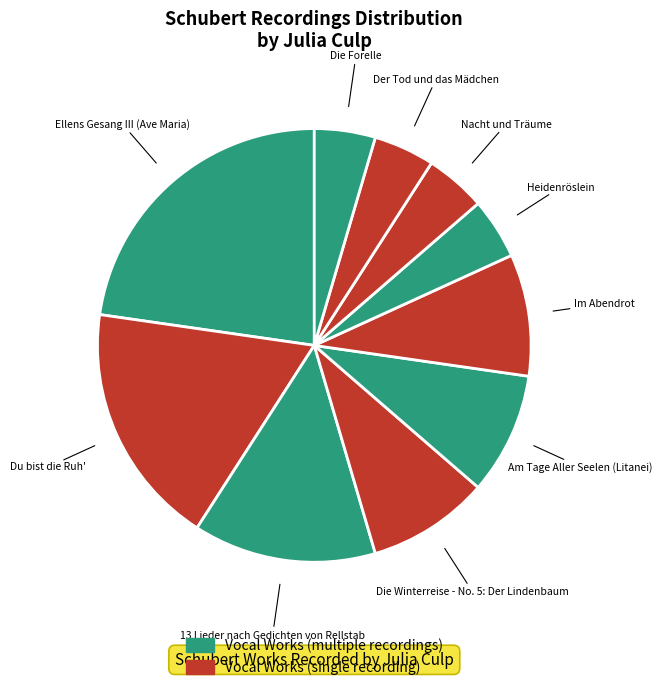

How many segments does this pie chart have?

10